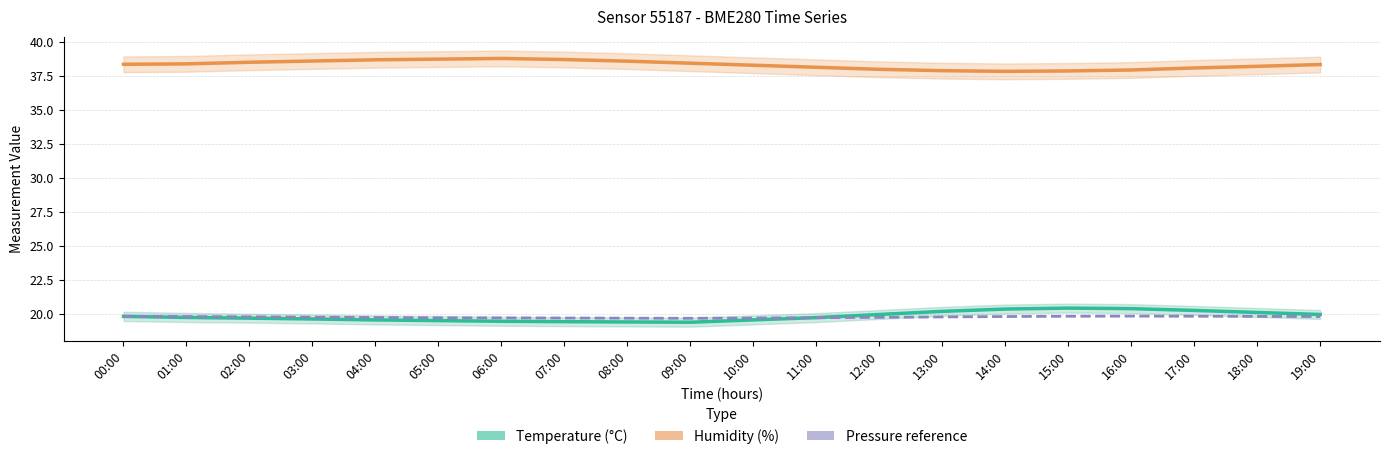

What is the difference between the Humidity (%) values at 03:00 and 01:00?

0.2